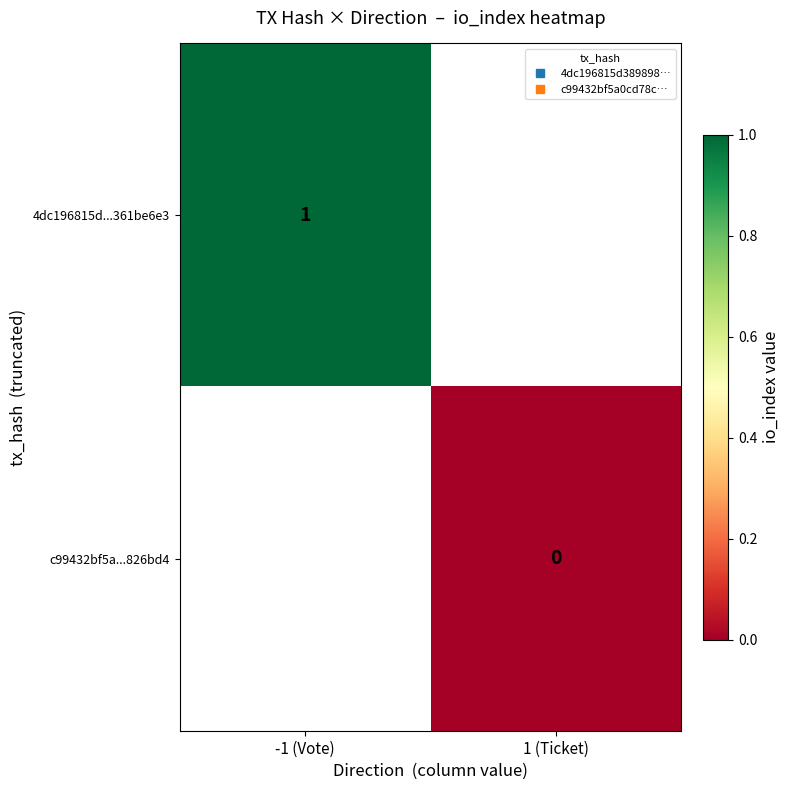

Is the value of 4dc196815d...361be6e3 at 1 (Ticket) greater than the value of c99432bf5a...826bd4 at -1 (Vote)?

No